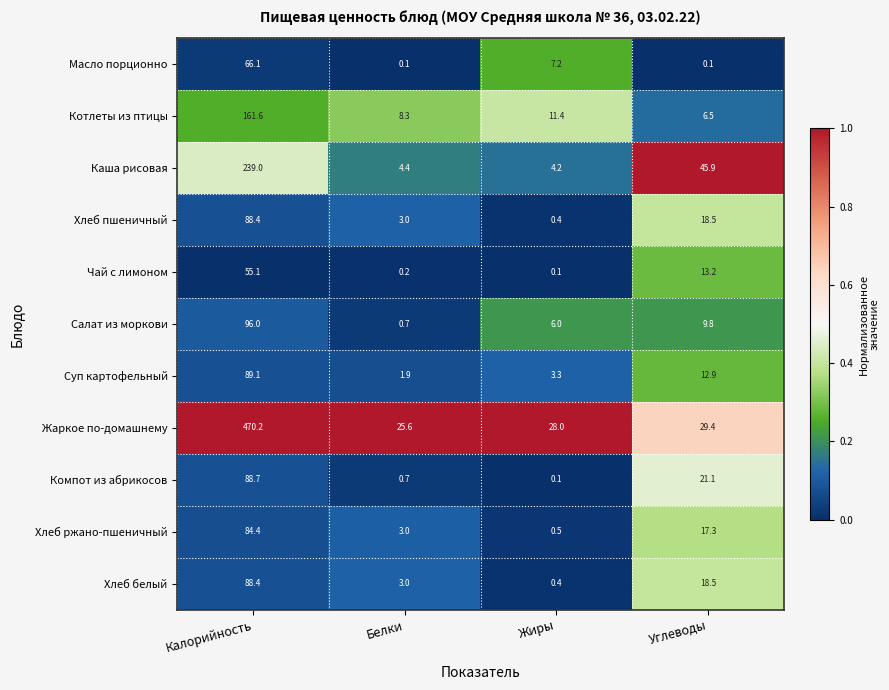

At which category does the chart reach its peak across all series?

Калорийность